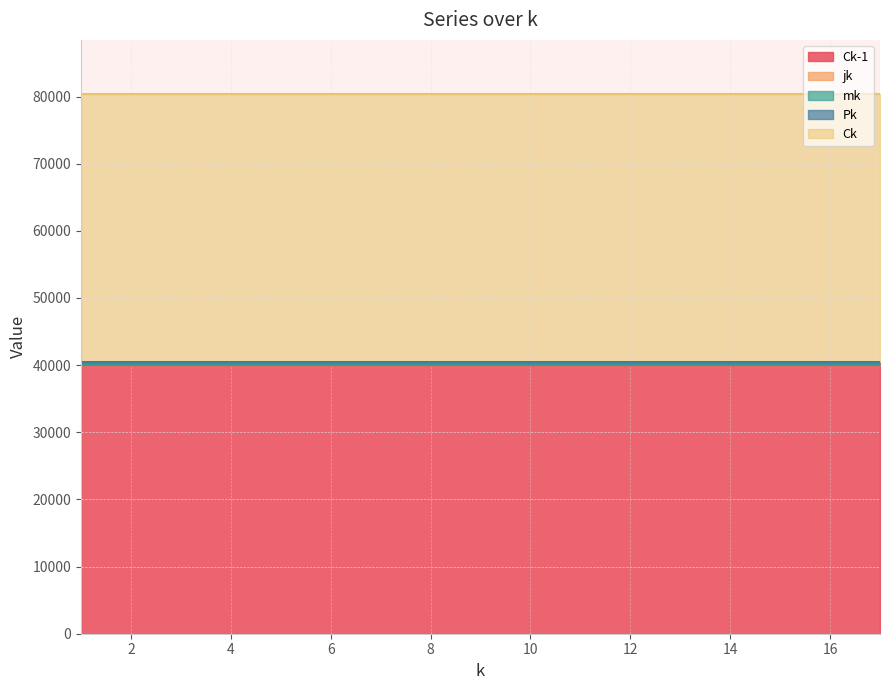

Which series has the largest total across all categories?

Ck-1